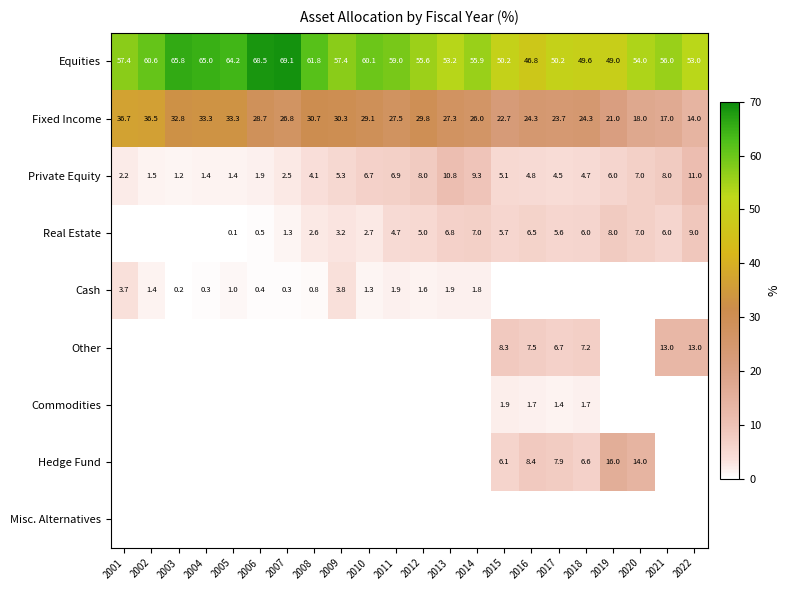

True or false: Real Estate has a value of 0.8 at 2010.

False